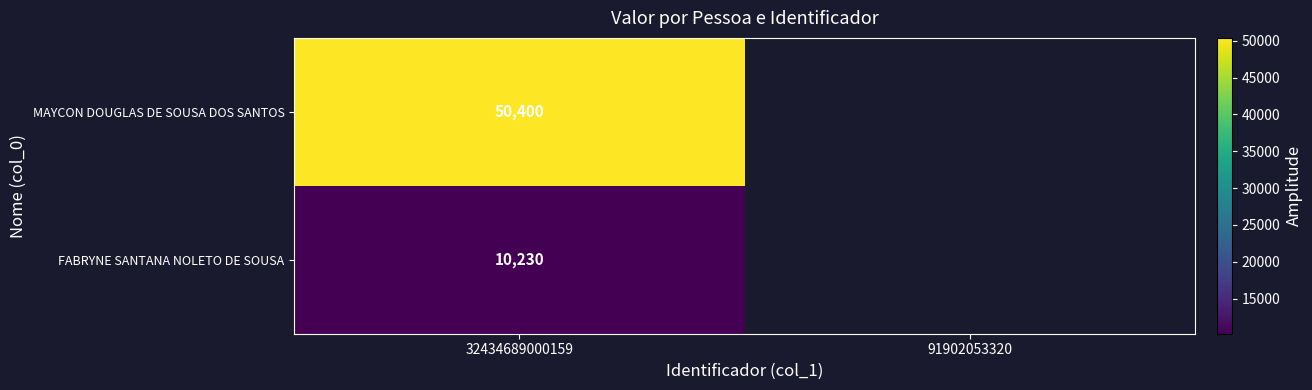

What is the difference between the highest and lowest values at 32434689000159?

40170